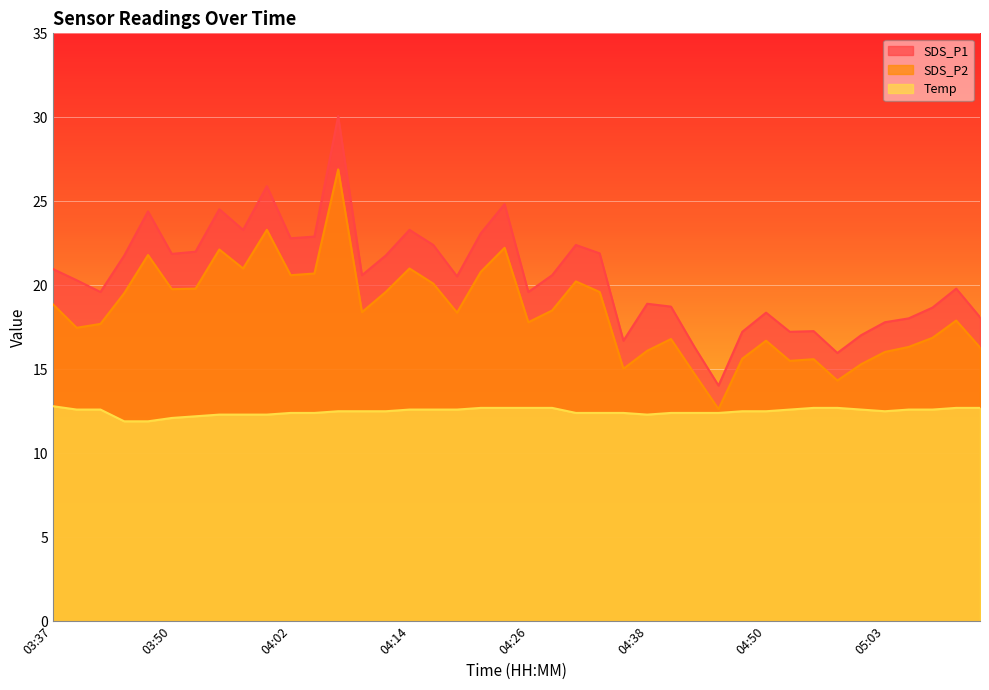

What is the maximum value shown in the chart?

30.1